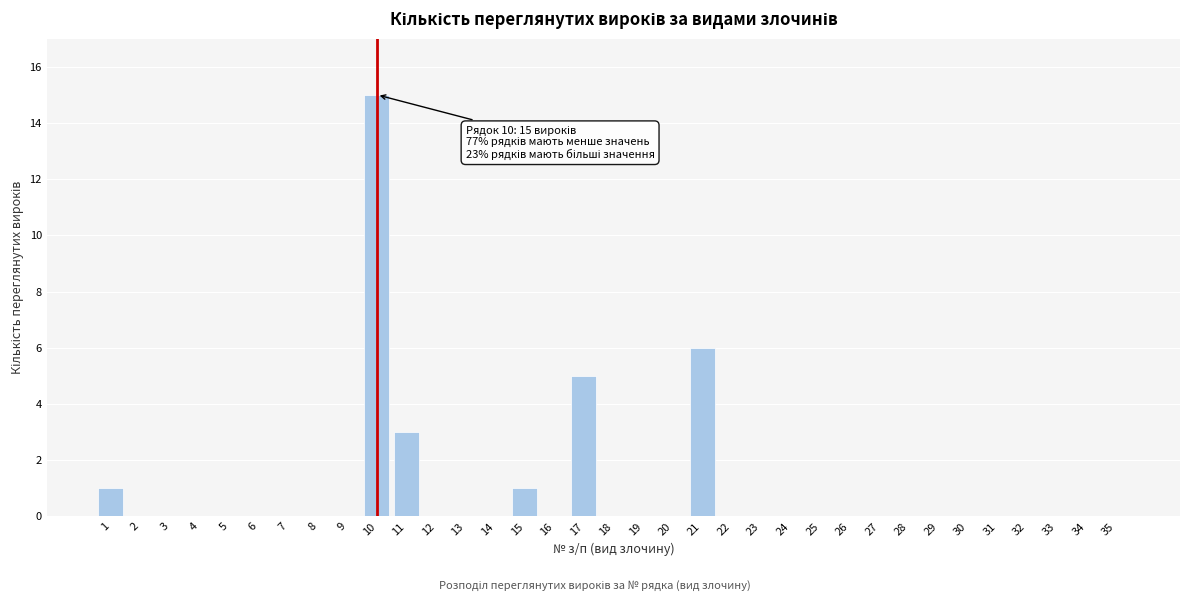

Which has a higher value, 17 or 12?

17